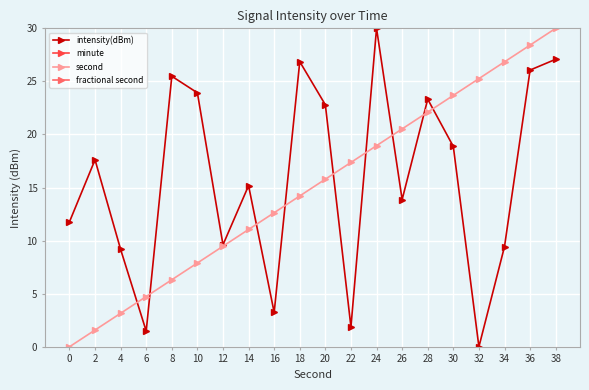

Rank the series by their maximum value, from highest to lowest.

intensity(dBm), minute, second, fractional second